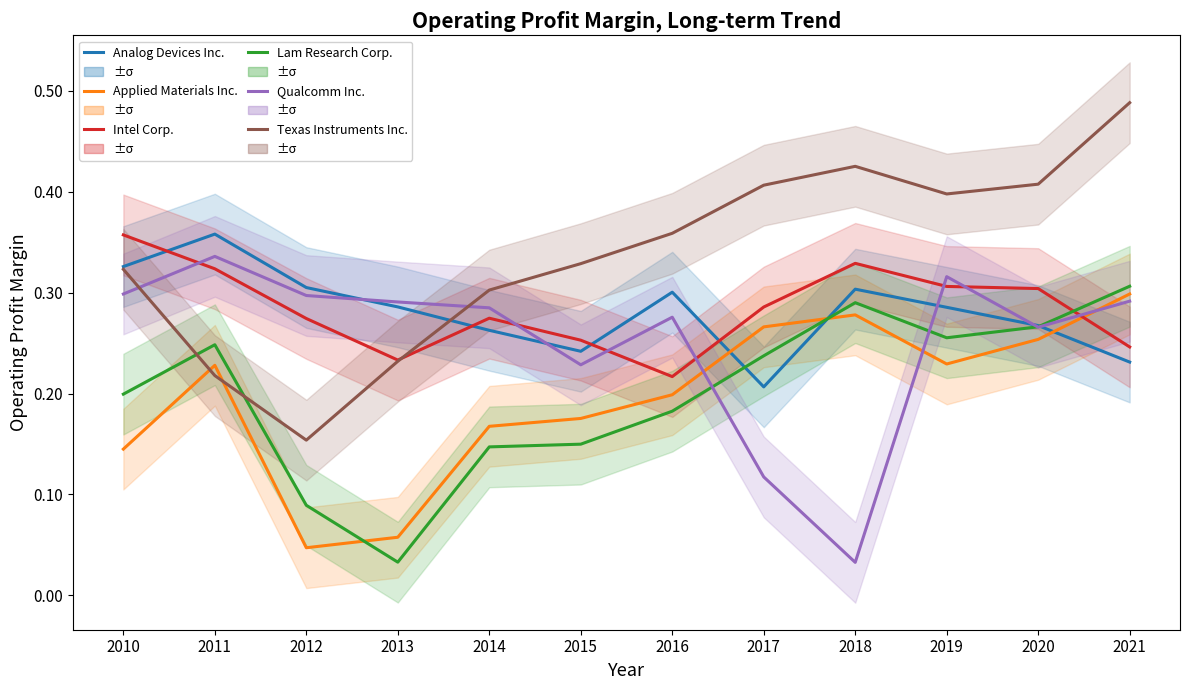

True or false: Analog Devices Inc. has more than 0 interior local peaks.

True